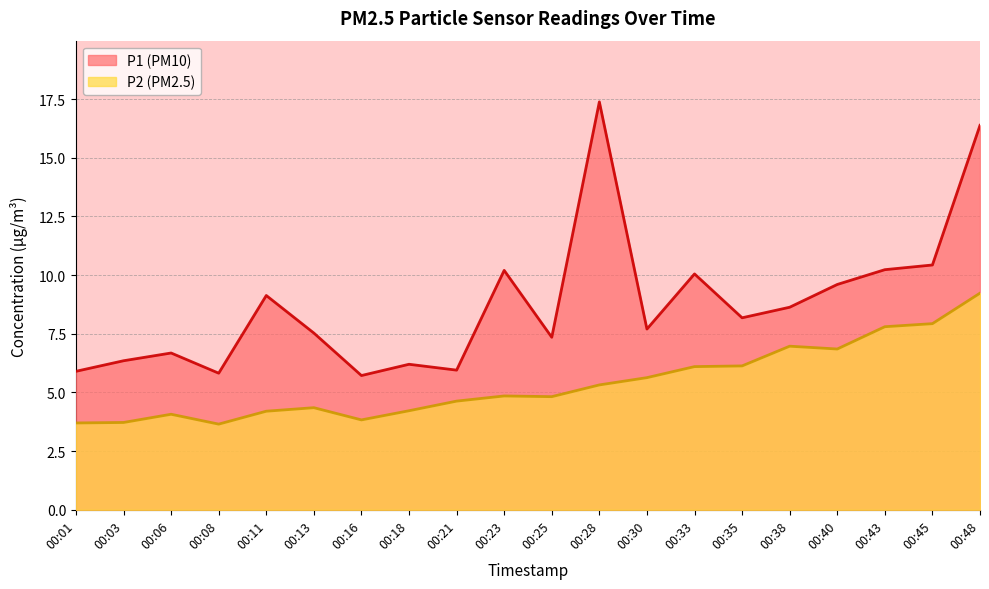

True or false: P2 line has a value of 6.1 at 00:35.

True